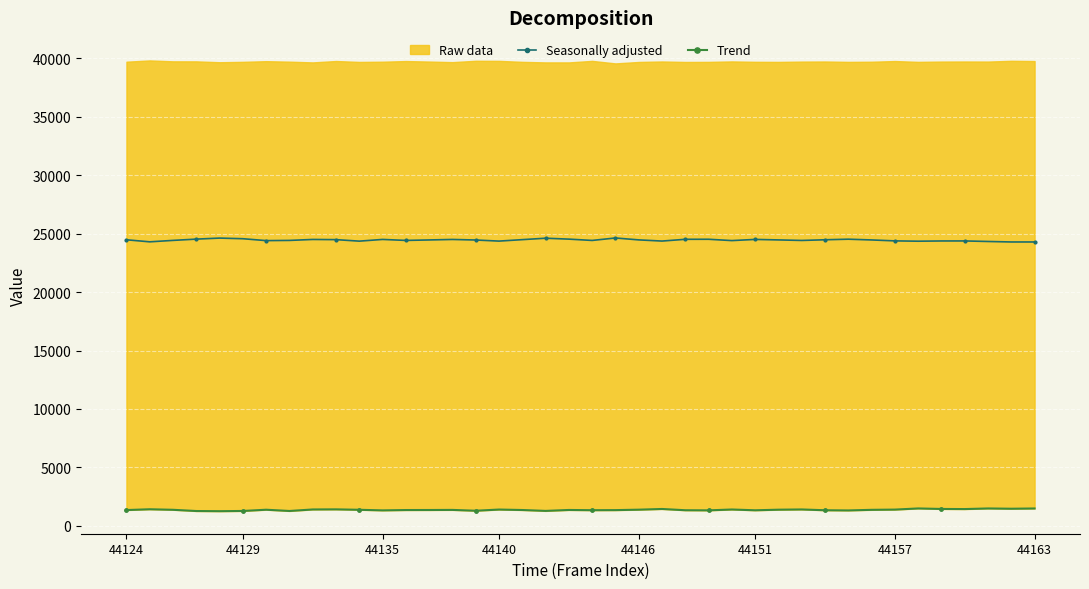

True or false: Trend has more than 2 points higher than both neighbors.

True